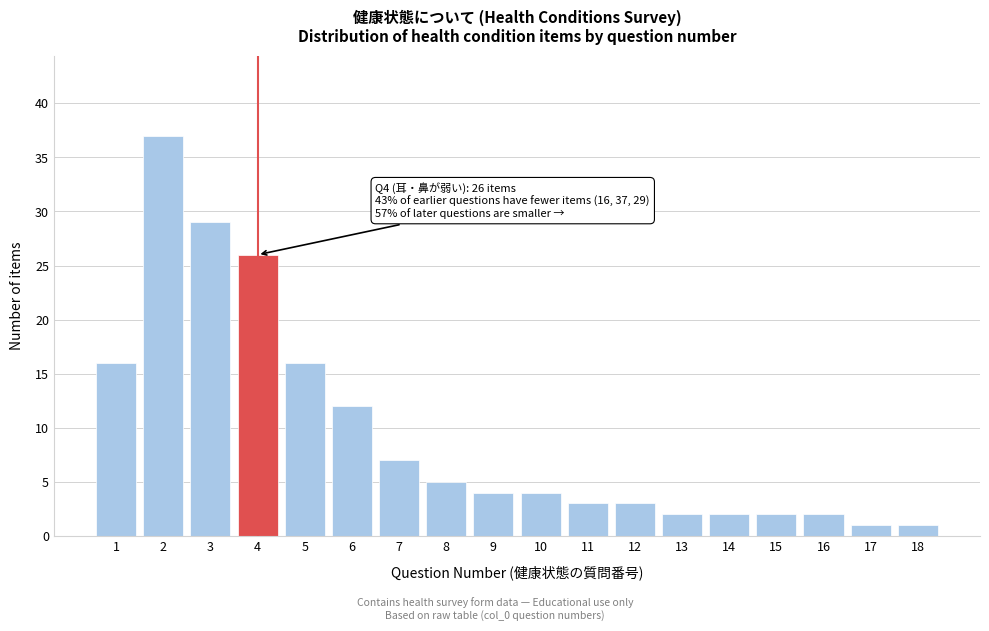

Reading left to right, transcribe all the data shown in this chart.

1=16	2=37	3=29	4=26	5=16	6=12	7=7	8=5	9=4	10=4	11=3	12=3	13=2	14=2	15=2	16=2	17=1	18=1